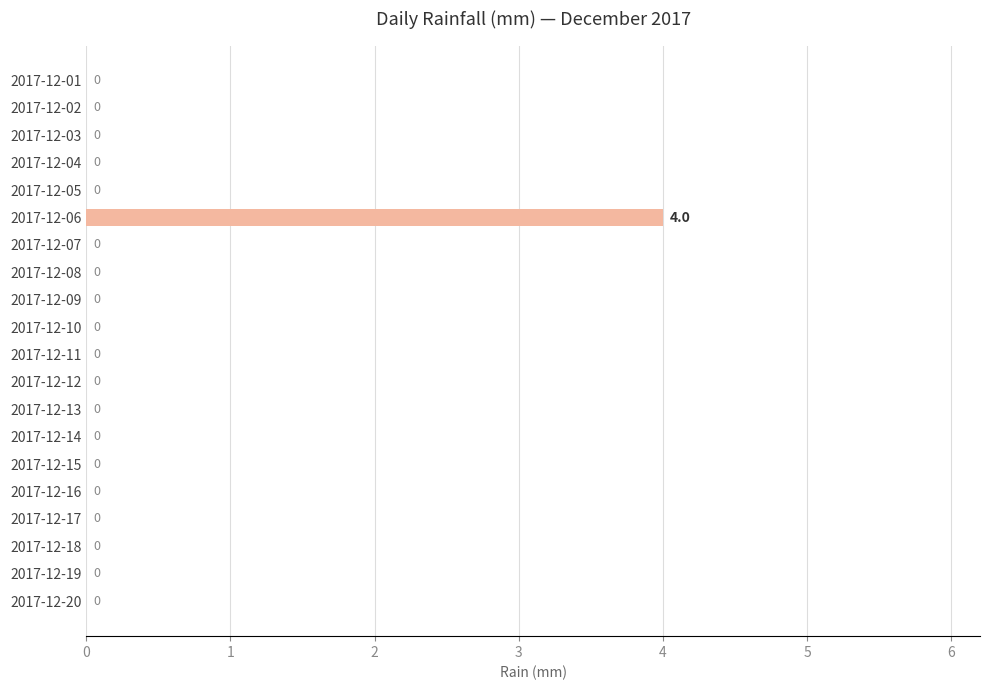

Are the bars horizontal?

Yes